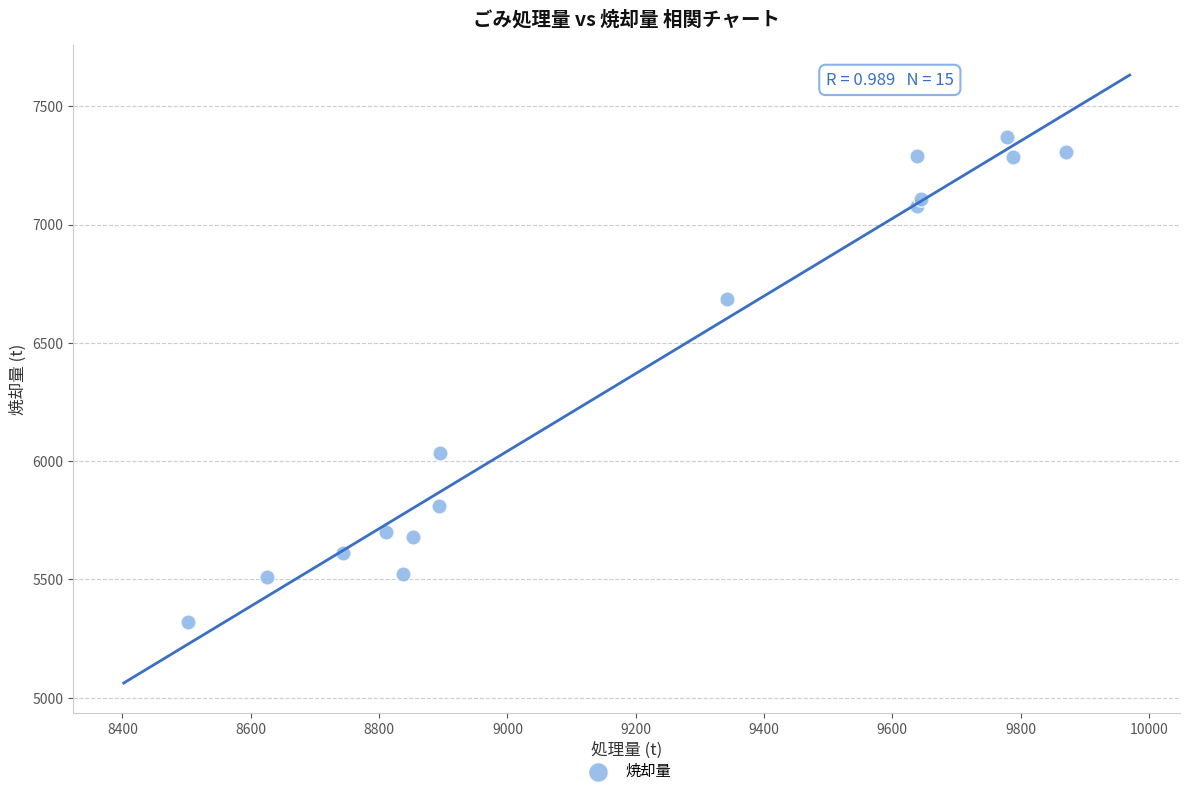

What Y value in the scatter plot is closest to 6345?

6034